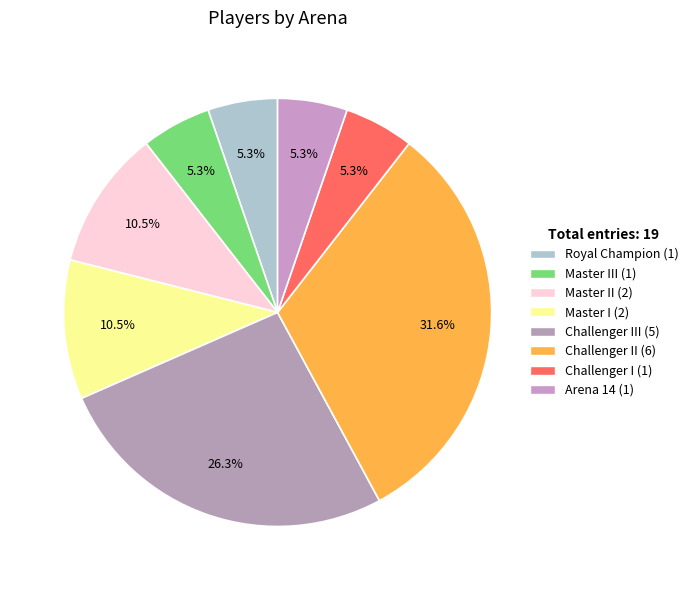

Is there any slice that represents more than half of the pie?

No